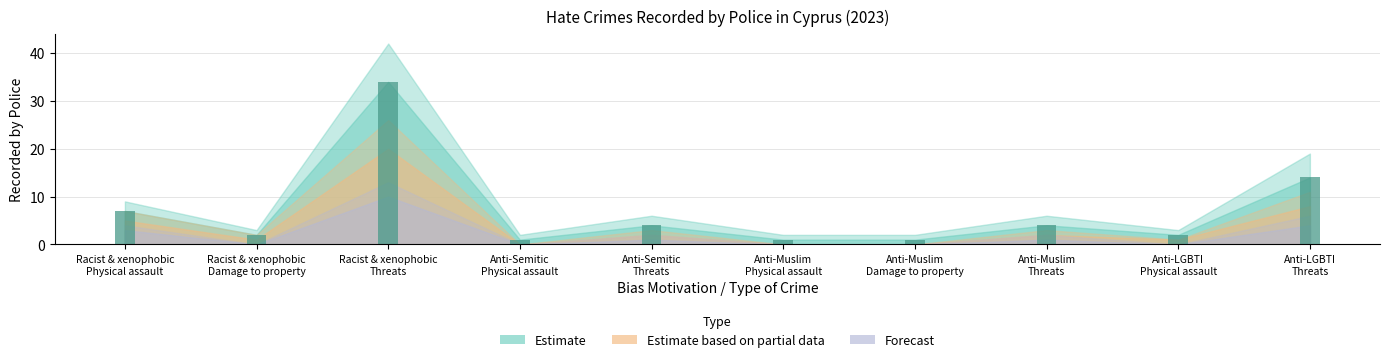

What is the difference between the maximum and minimum values?

33